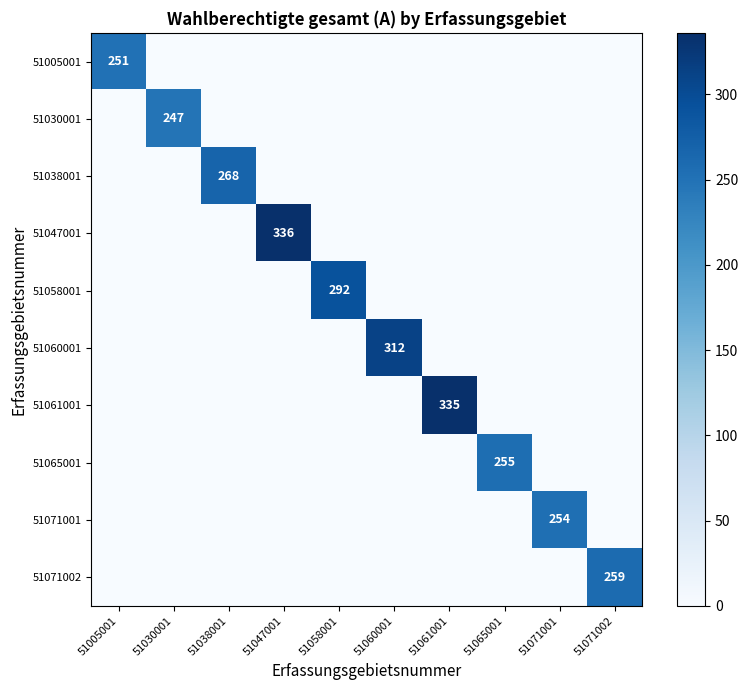

Is the value of 51058001 at 51058001 greater than the value of 51047001 at 51071002?

Yes